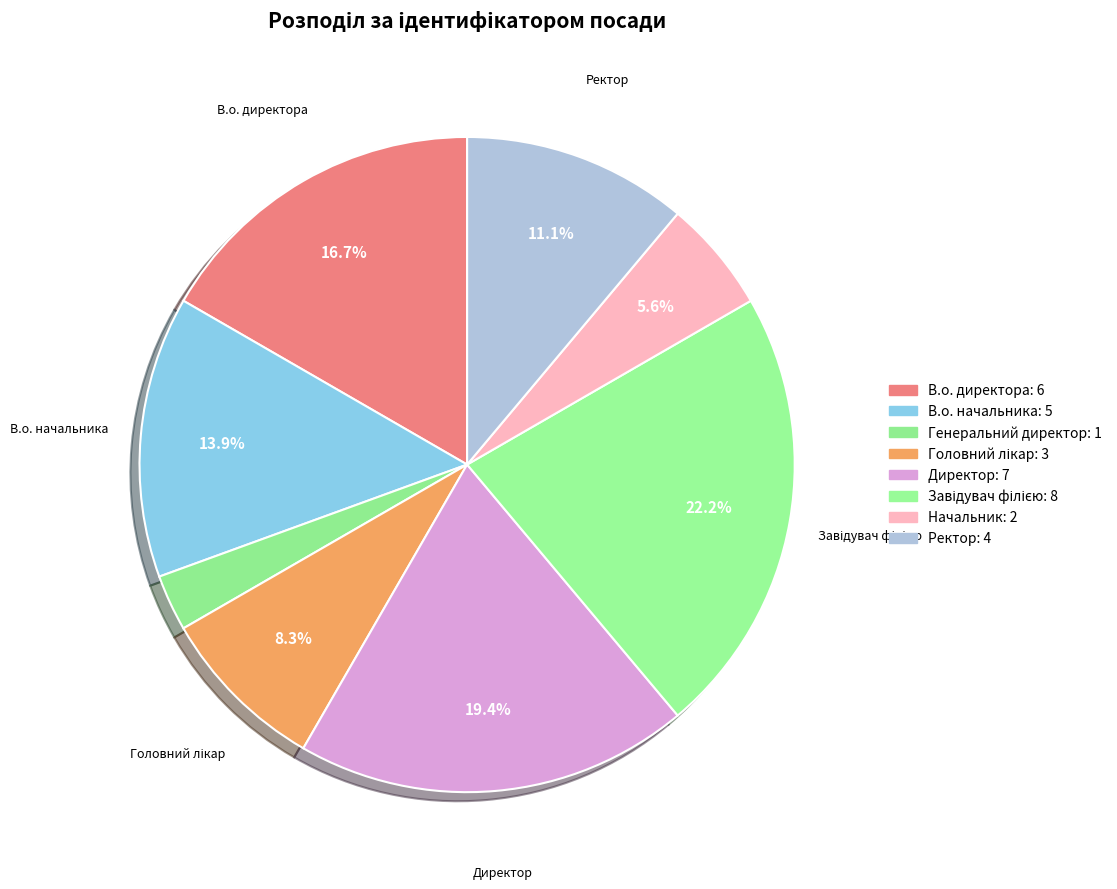

How many slices are in this pie chart?

8